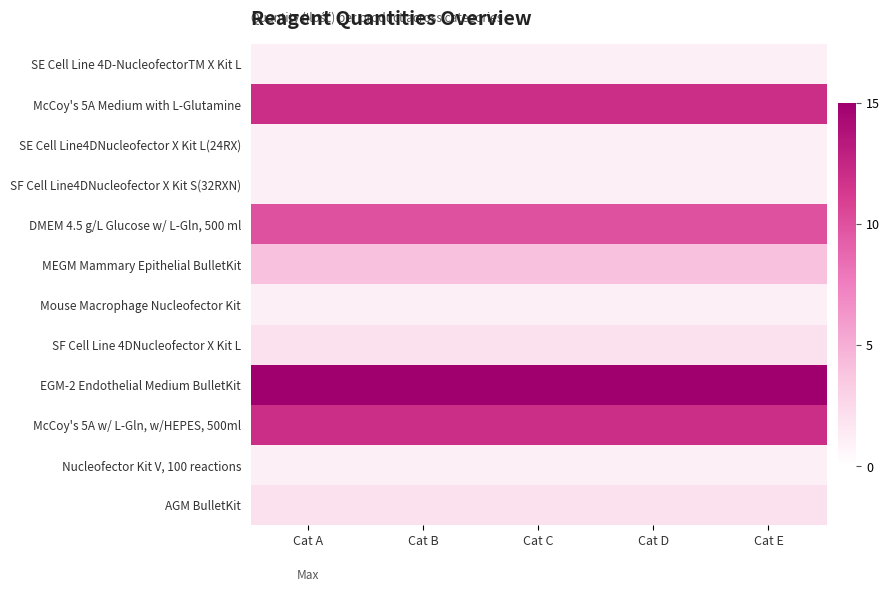

Which label corresponds to the smallest value in the chart?

Cat A